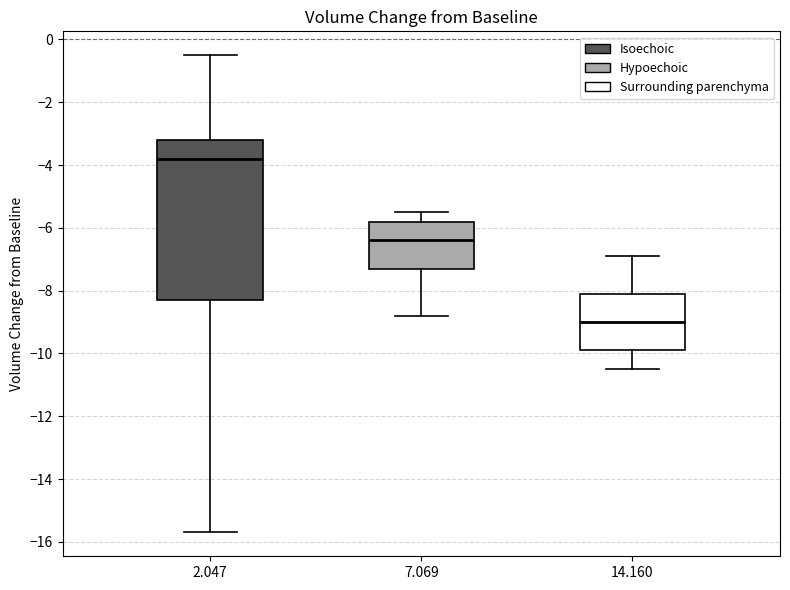

Reading left to right, read every box against the y-axis: the position of its median line, the range the box covers, and the ends of its whiskers. The values are not printed on the chart, so give them approximately, as read against the axis.

2.047: median -3.8, box -8.2 to -3.2, whiskers -15.6 to -0.4
7.069: median -6.4, box -7.2 to -5.8, whiskers -8.8 to -5.4
14.160: median -9.0, box -9.8 to -8.0, whiskers -10.4 to -6.8